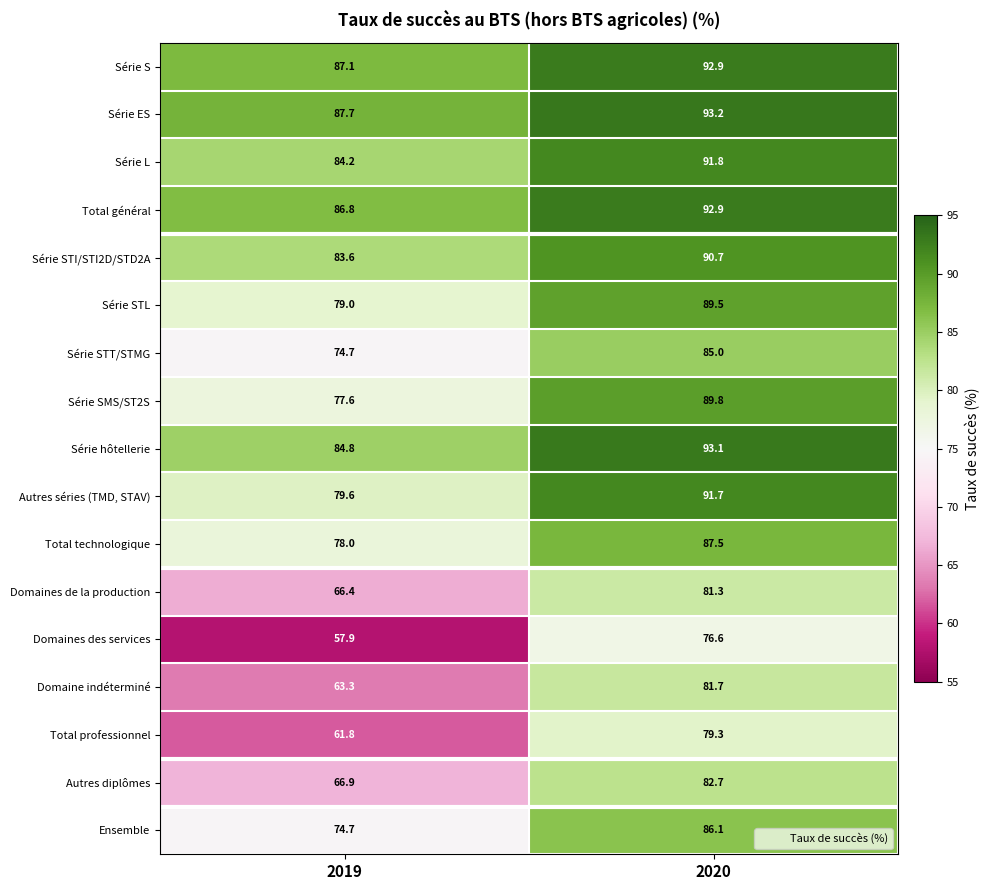

What is the spread (max minus min) of values at 2019?

29.8